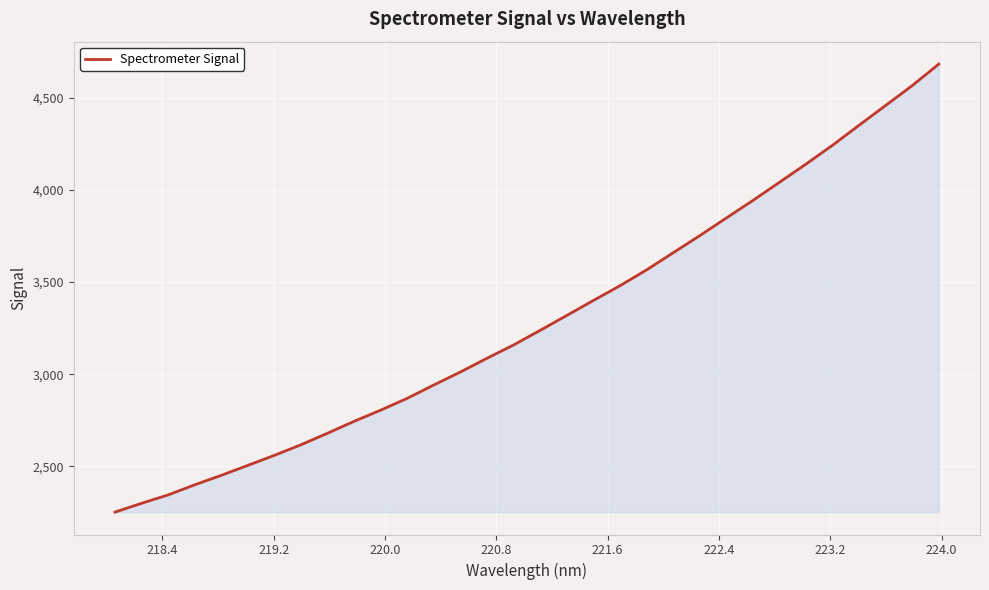

What is the minimum value shown in the chart?

2251.5